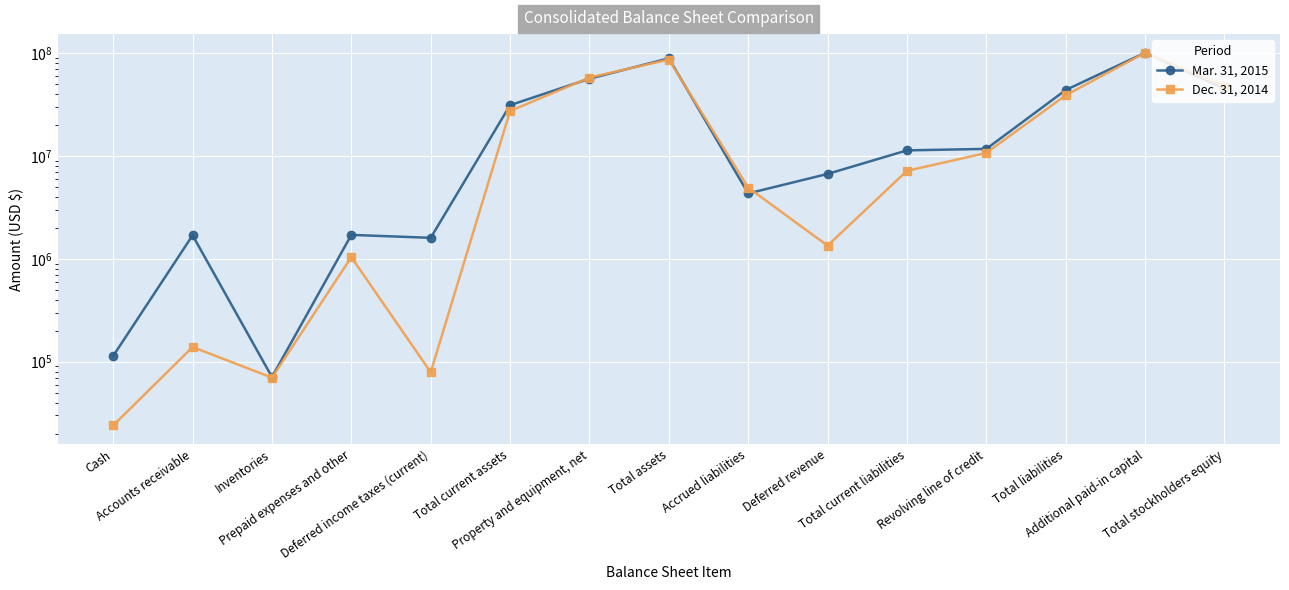

The value of Mar. 31, 2015 at Total current liabilities is 3067836. True or false?

False